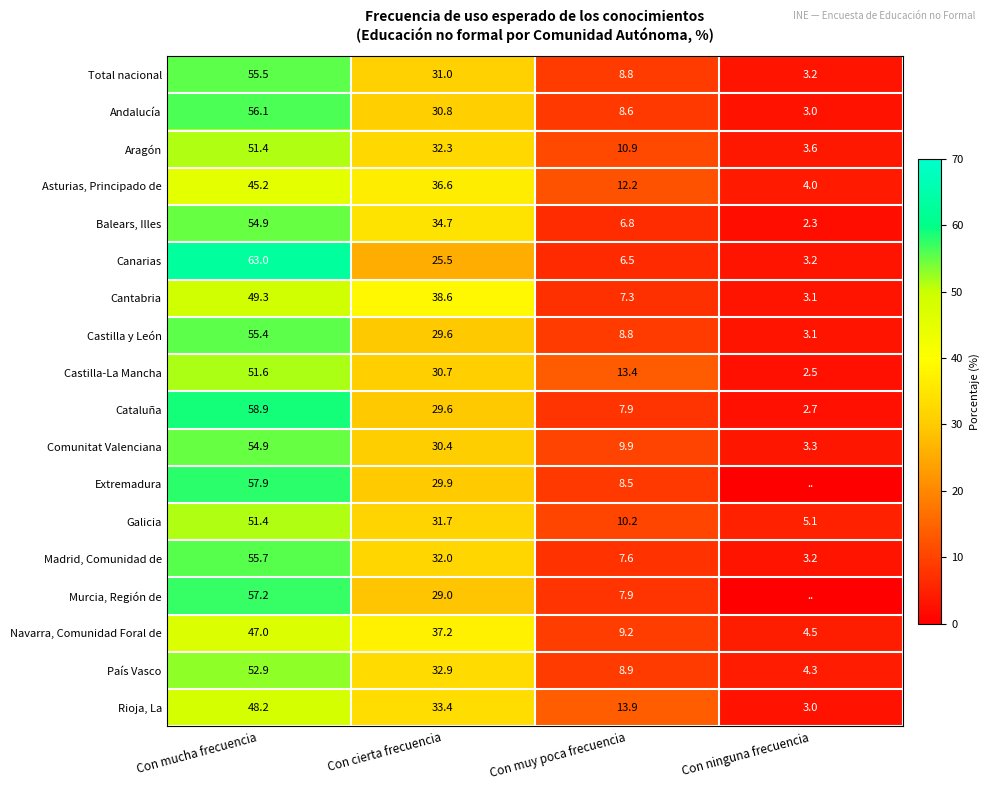

What value does the Andalucía series have at Con mucha frecuencia?

56.1